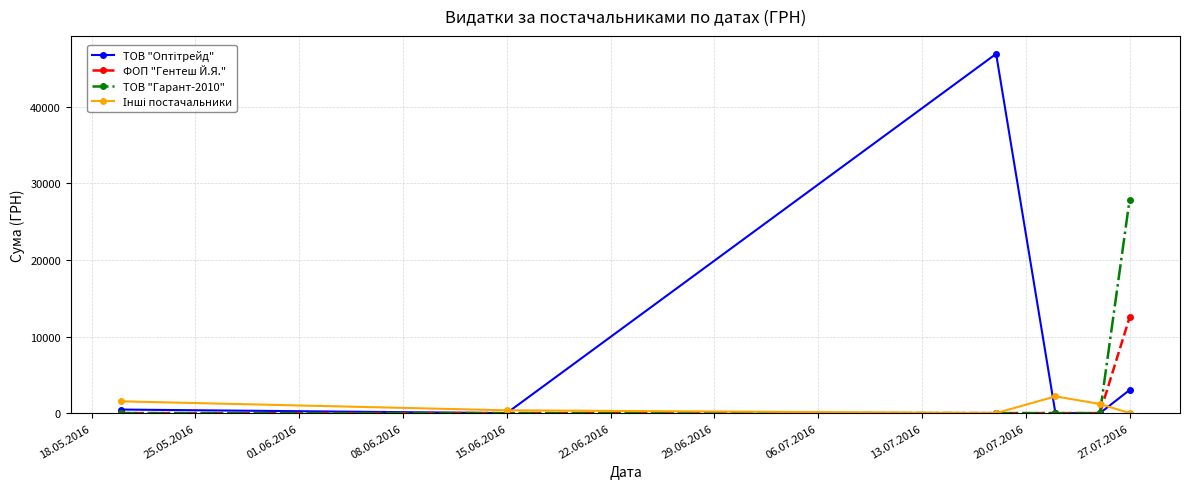

What is the sum of all ФОП "Гентеш Й.Я." values?

12492